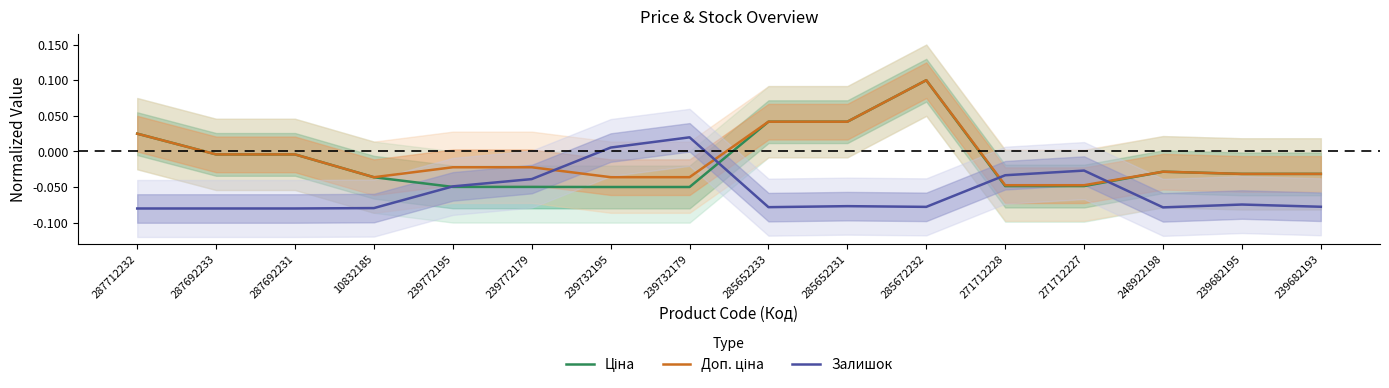

How many interior local valleys does the Доп. ціна series have?

1